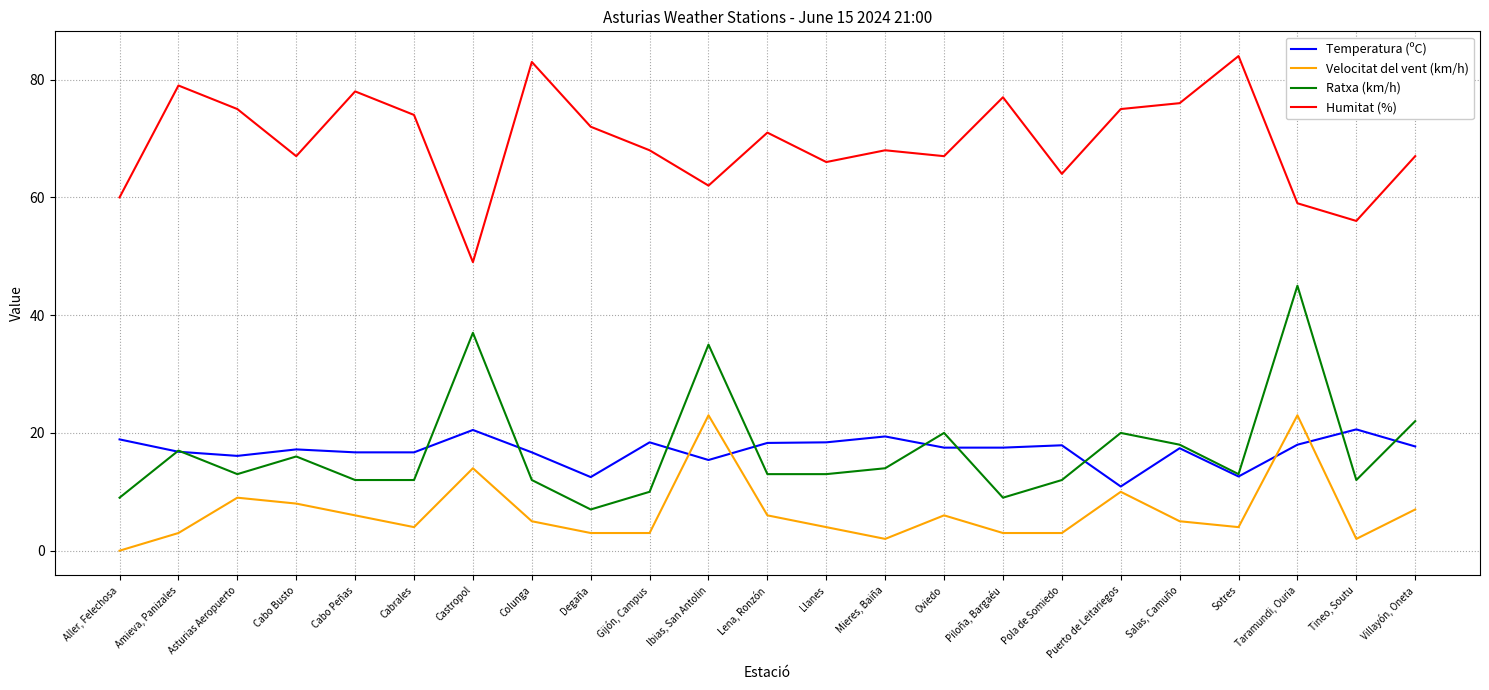

What position from the left is Salas, Camuño?

19